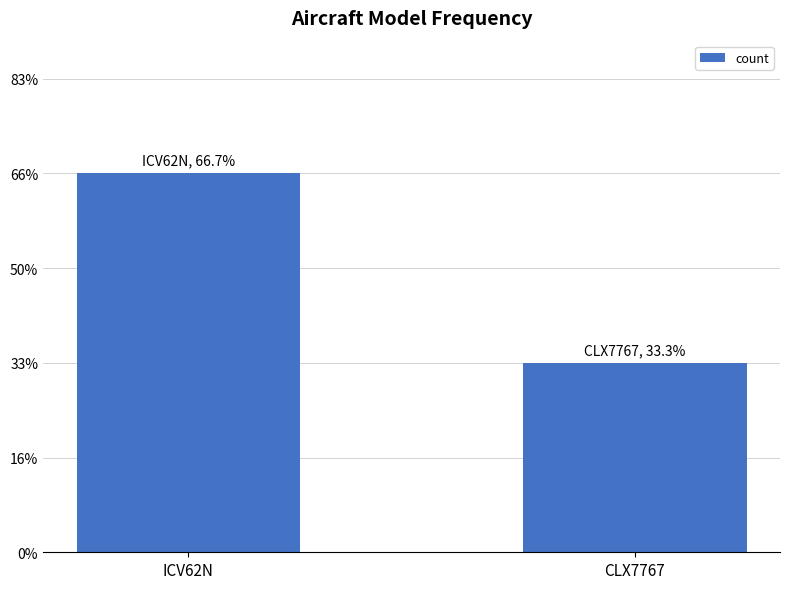

Are the bars horizontal?

No